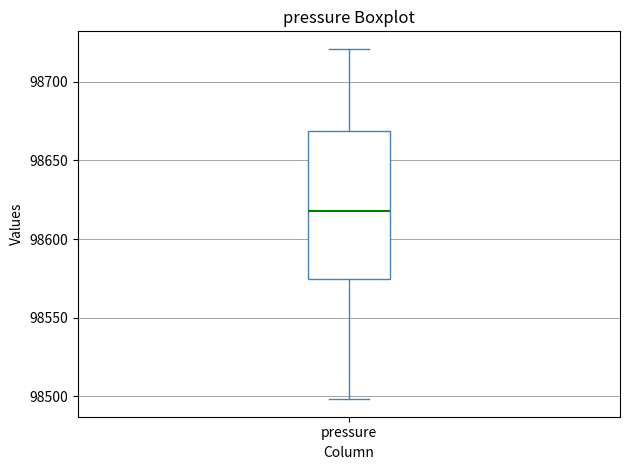

Where does the median line of the box for pressure sit on the y-axis? The values are not printed on the chart, so give them approximately, as read against the axis.

98620